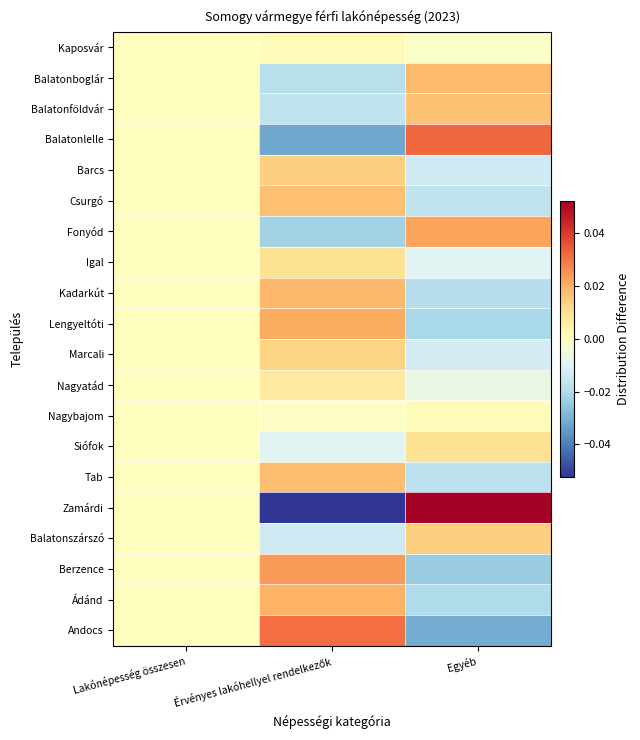

At which category is the sum across all series the highest?

Érvényes lakóhellyel rendelkezők